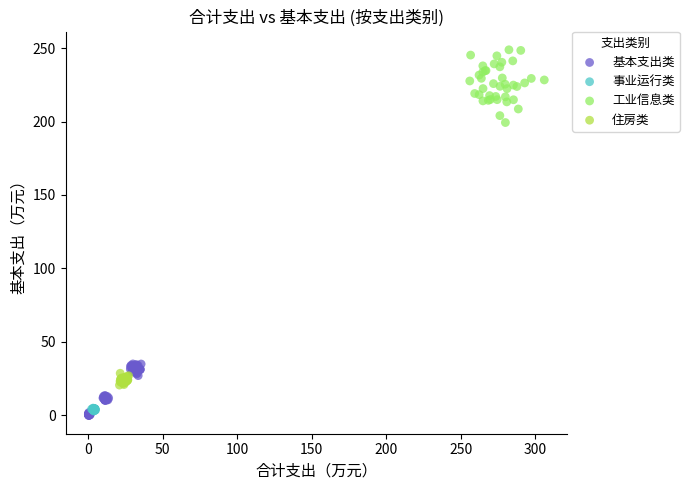

Which series contains the lowest Y value?

基本支出类